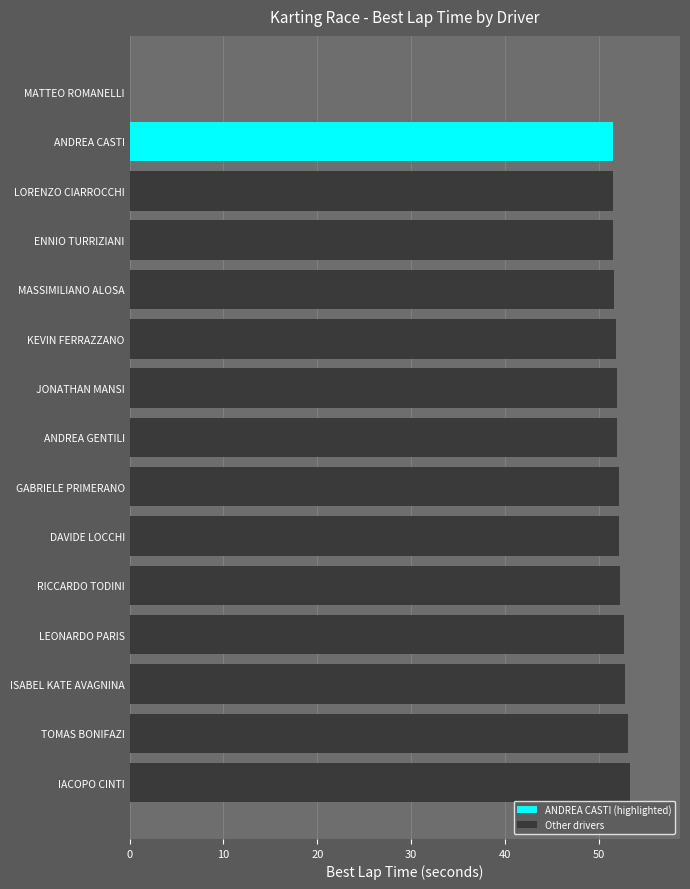

What is the ratio of the value at GABRIELE PRIMERANO to the value at ANDREA CASTI?

1.0